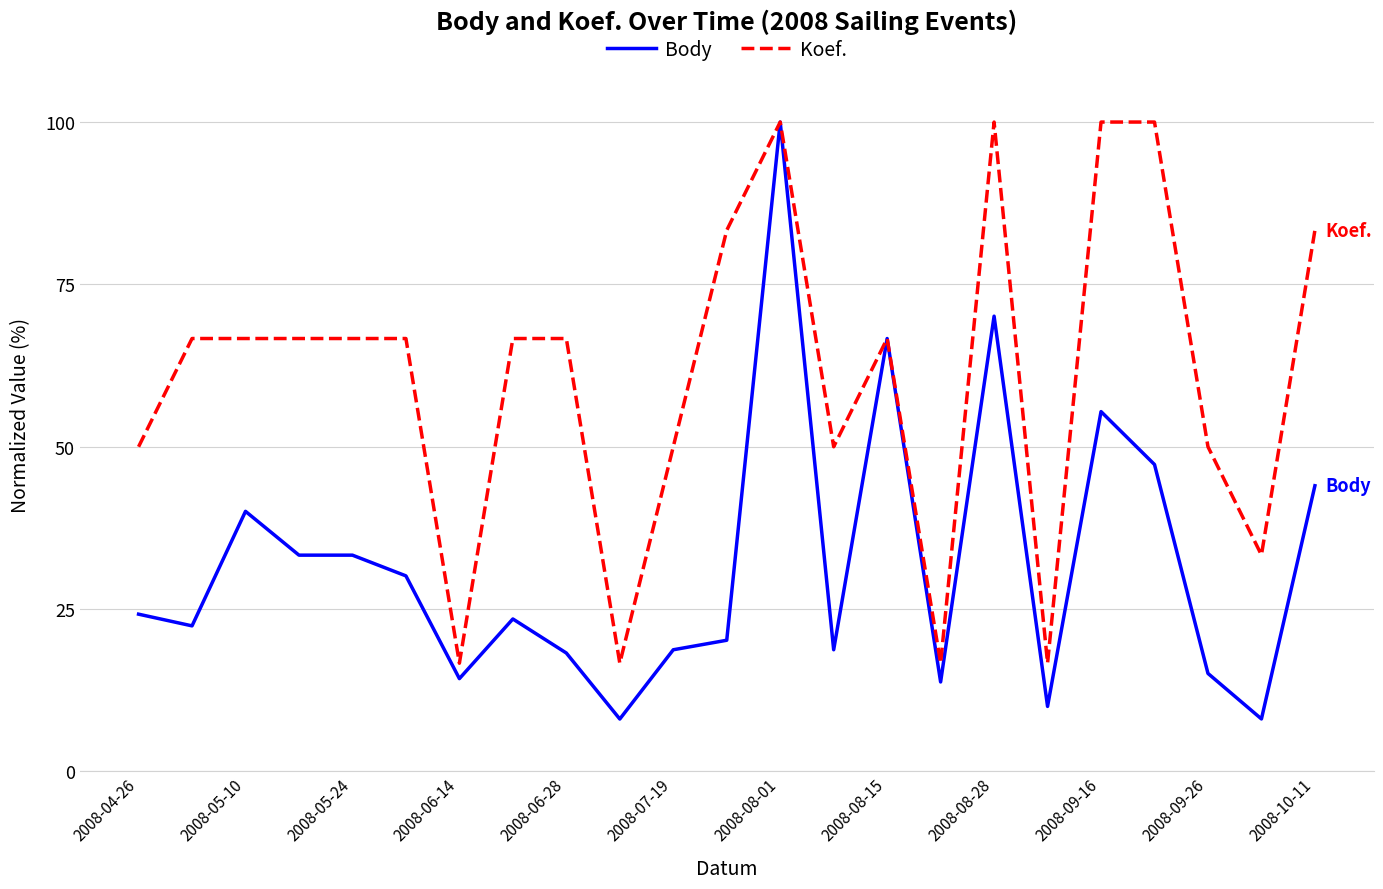

Reading left to right, transcribe all the data shown in this chart.

Body: 24.2	22.4	40.1	33.3	33.3	30.1	14.3	23.5	18.2	8.1	18.7	20.2	100.0	18.7	66.7	13.8	70.1	10.0	55.4	47.3	15.1	8.1	44.0
Koef.: 50.0	66.7	66.7	66.7	66.7	66.7	16.7	66.7	66.7	16.7	50.0	83.3	100.0	50.0	66.7	16.7	100.0	16.7	100.0	100.0	50.0	33.3	83.3